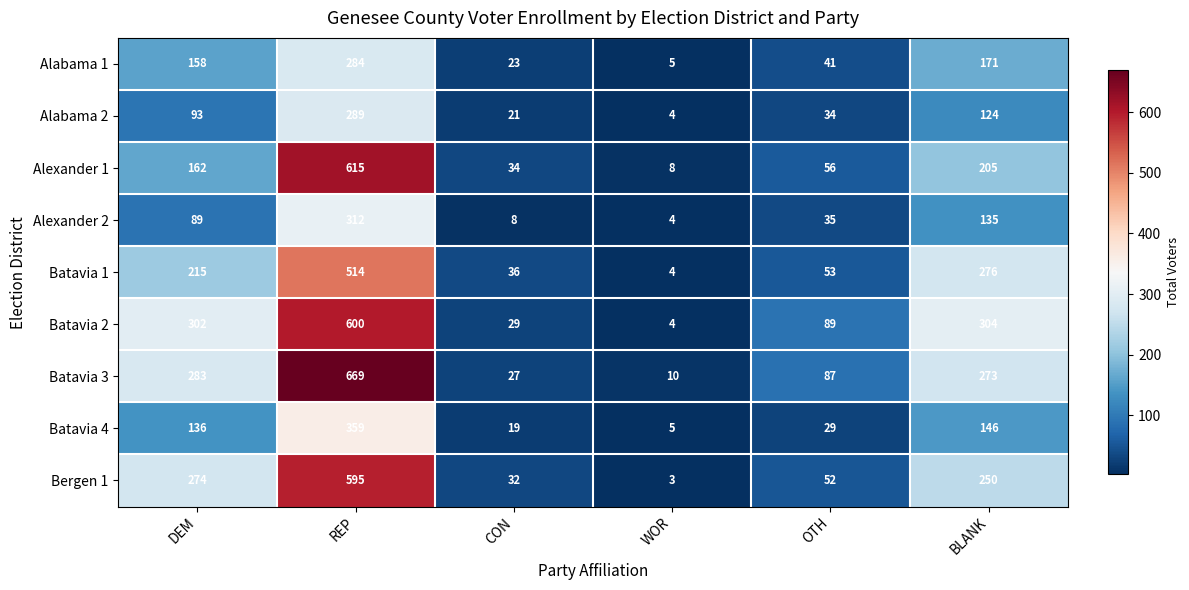

Which series has the largest range (max minus min)?

Batavia 3